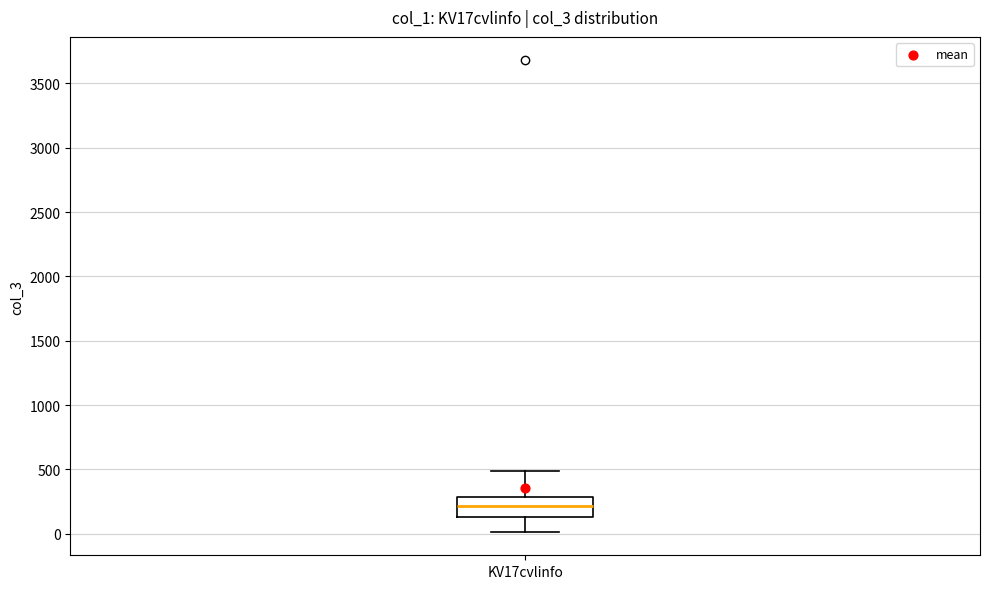

Read this box plot against the y-axis: the position of the median line, the range covered by the box, and the ends of both whiskers. The values are not printed on the chart, so give them approximately, as read against the axis.

median 200, box 150 to 300, whiskers 0 to 500